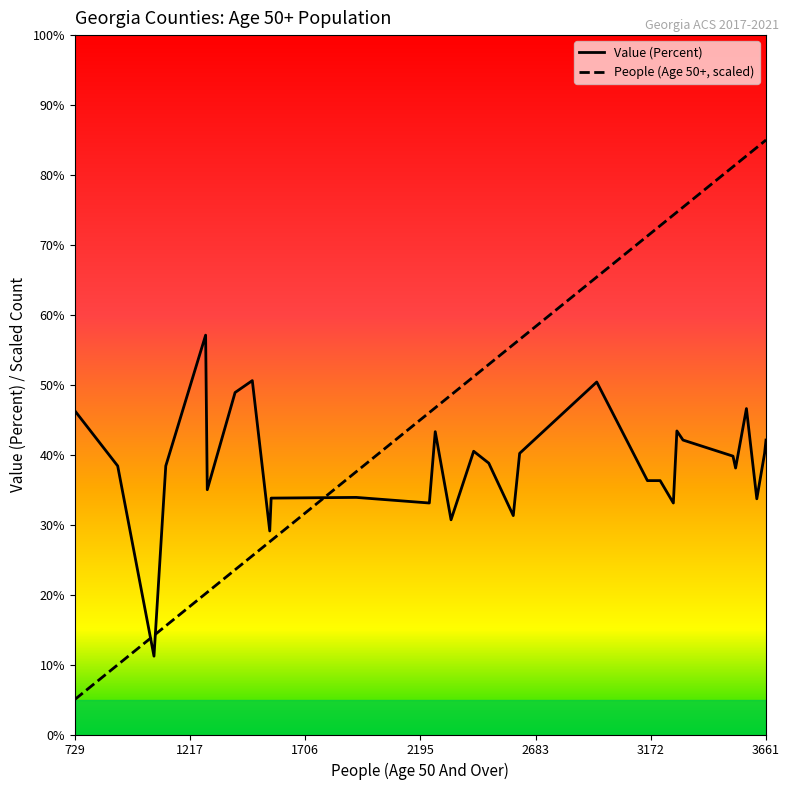

True or false: People (Age 50+, scaled) and Value (Percent) intersect in this chart.

True